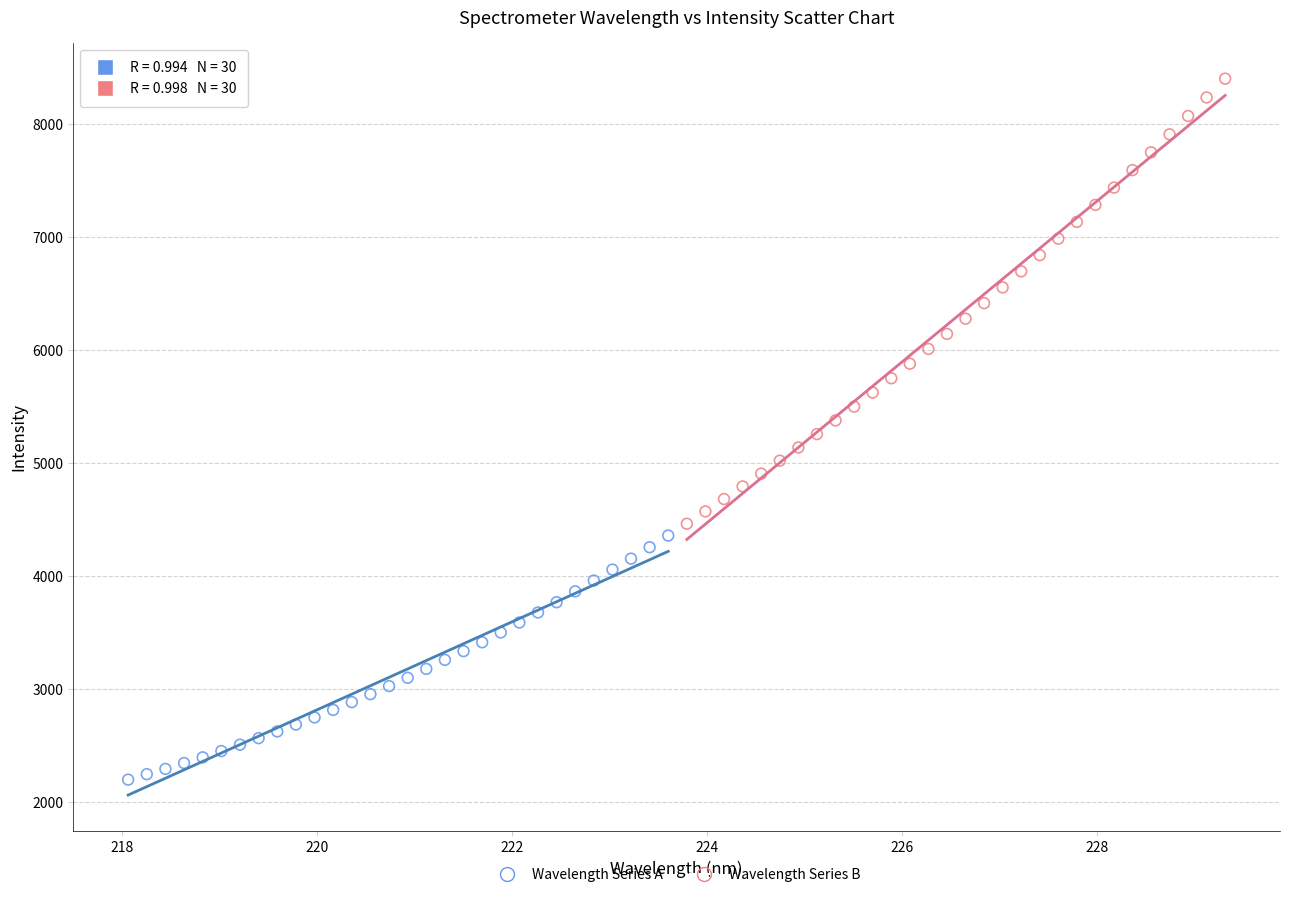

Which series reaches the minimum Y coordinate?

Wavelength Series A